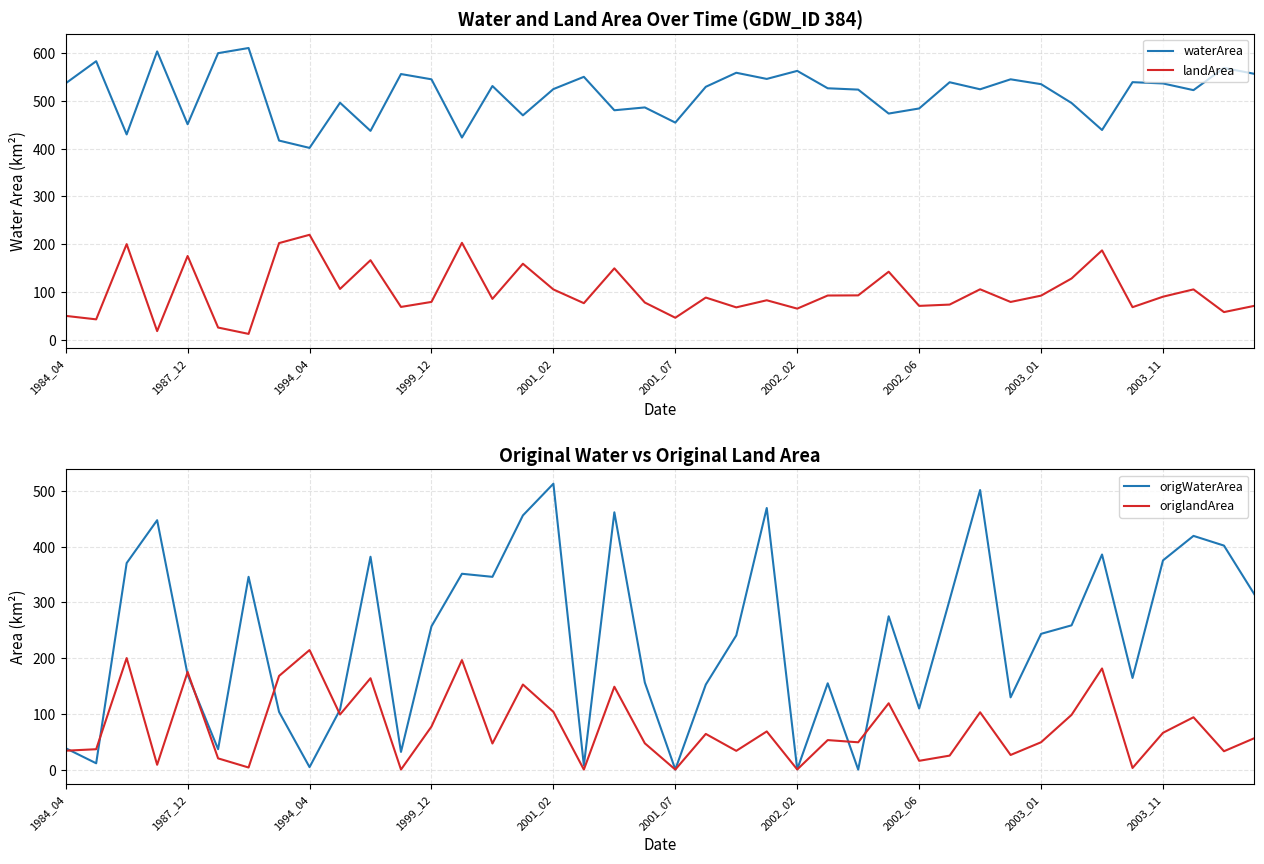

Which series has the largest total across all categories?

waterArea